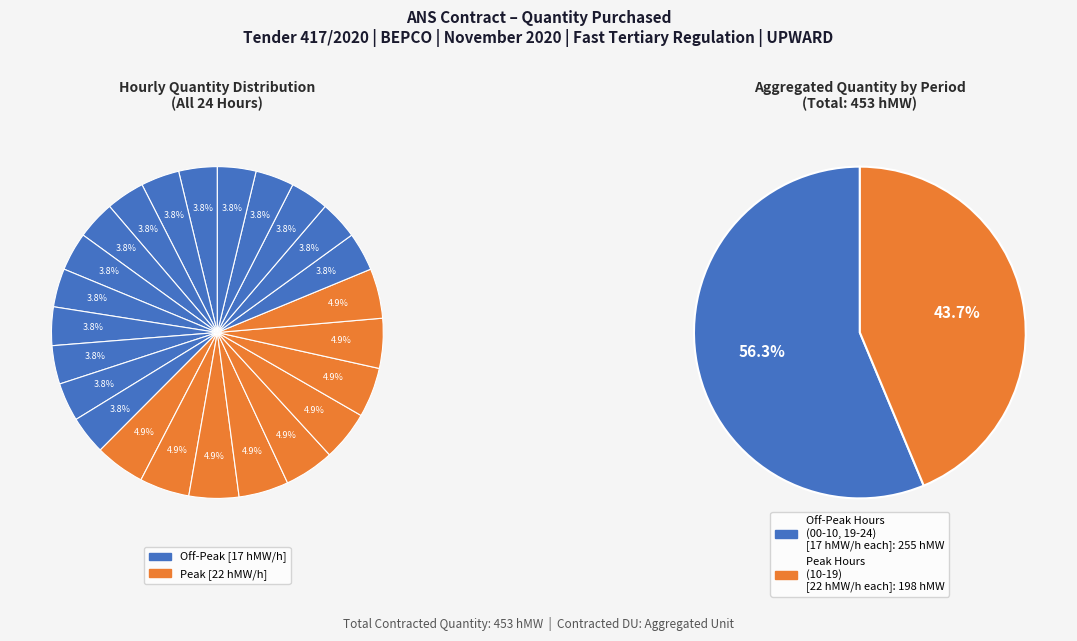

What is the largest slice in the pie chart?

10 - 11